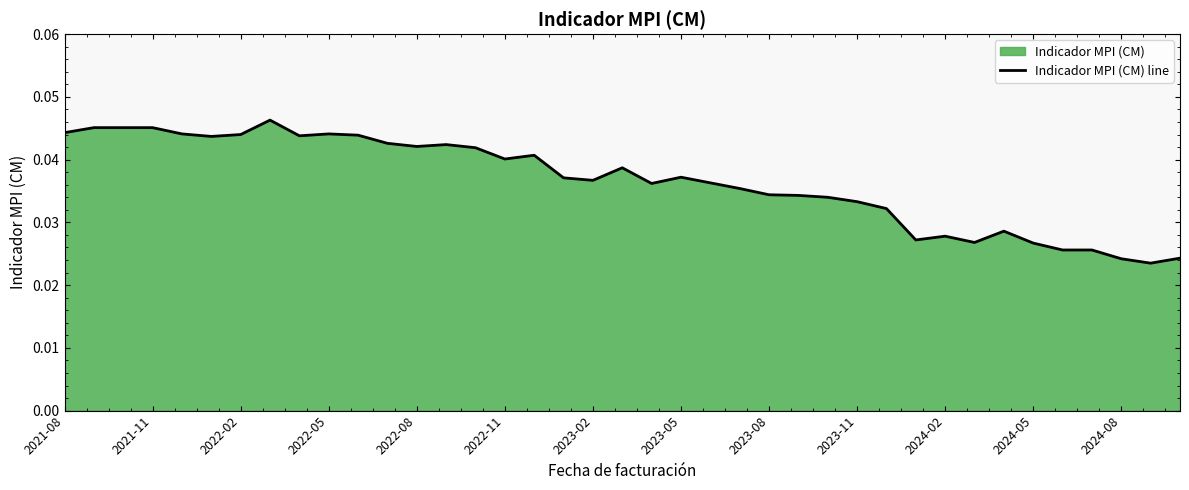

Which has a higher value, 2023-11 or 2024-02?

2023-11